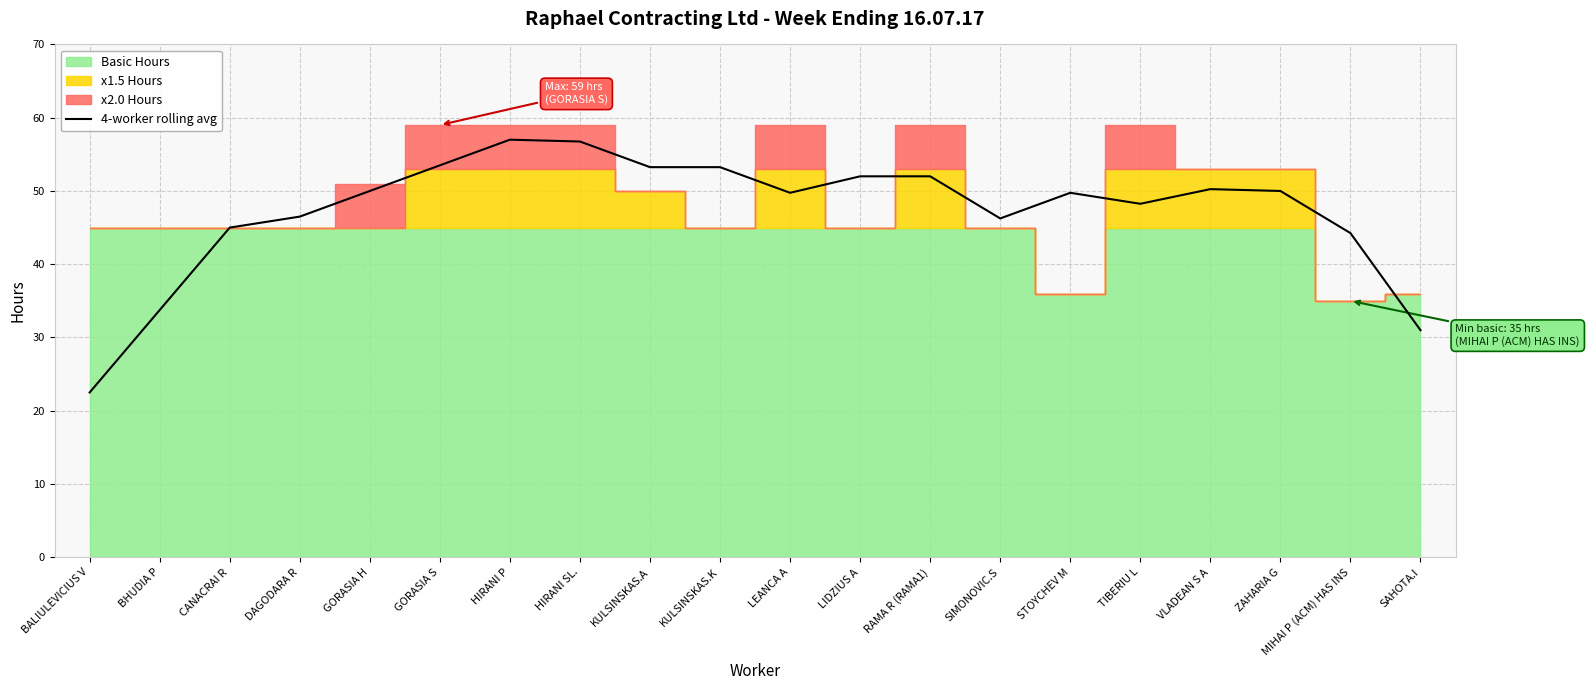

Which category has the highest value across all series?

HIRANI P